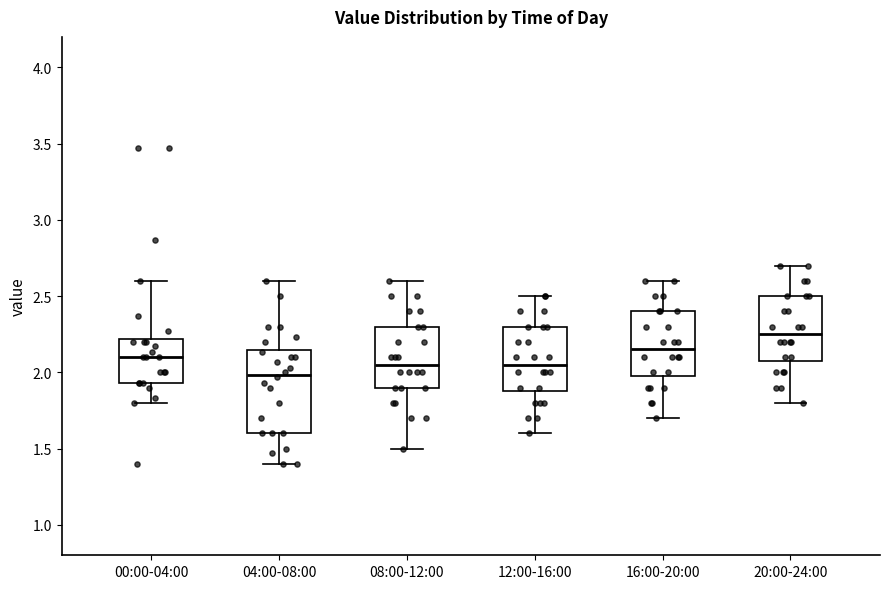

Reading left to right, transcribe this box plot: for each box, give where its median line is, the range the box spans, and where its two whiskers end, as read against the y-axis. The values are not printed on the chart, so give them approximately, as read against the axis.

00:00-04:00: median 2.10, box 1.95 to 2.20, whiskers 1.80 to 2.60
04:00-08:00: median 2.00, box 1.60 to 2.15, whiskers 1.40 to 2.60
08:00-12:00: median 2.05, box 1.90 to 2.30, whiskers 1.50 to 2.60
12:00-16:00: median 2.05, box 1.90 to 2.30, whiskers 1.60 to 2.50
16:00-20:00: median 2.15, box 2.00 to 2.40, whiskers 1.70 to 2.60
20:00-24:00: median 2.25, box 2.10 to 2.50, whiskers 1.80 to 2.70